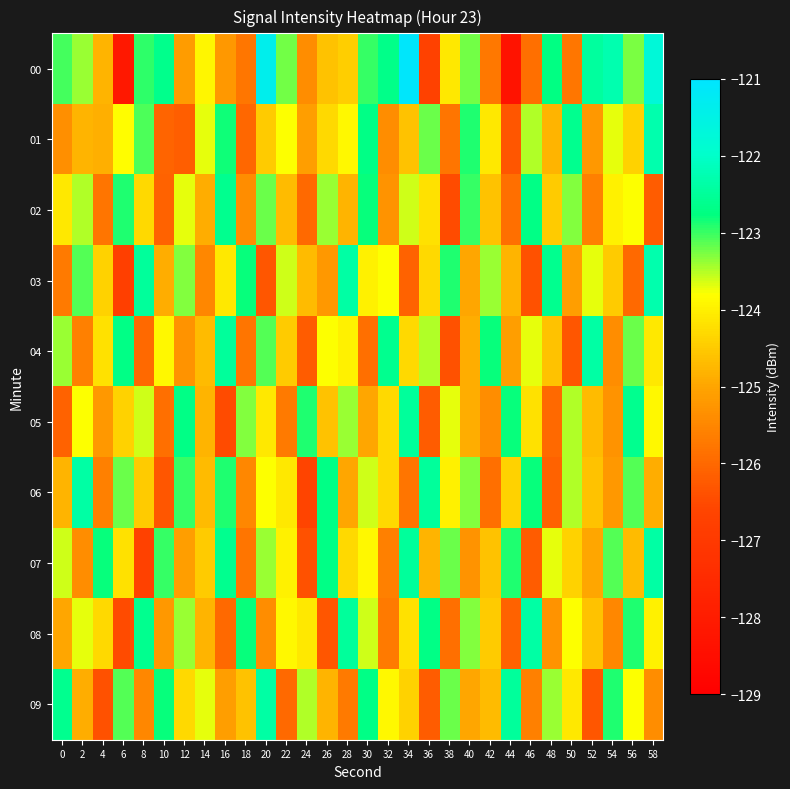

Which series has the largest total across all categories?

00